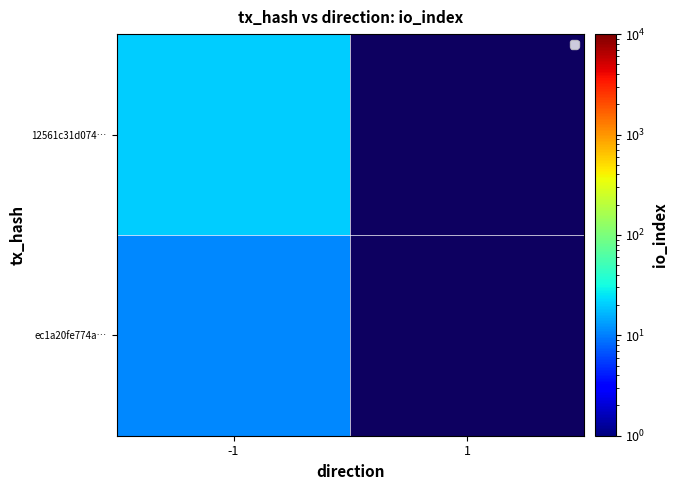

At which category is the sum across all series the highest?

-1